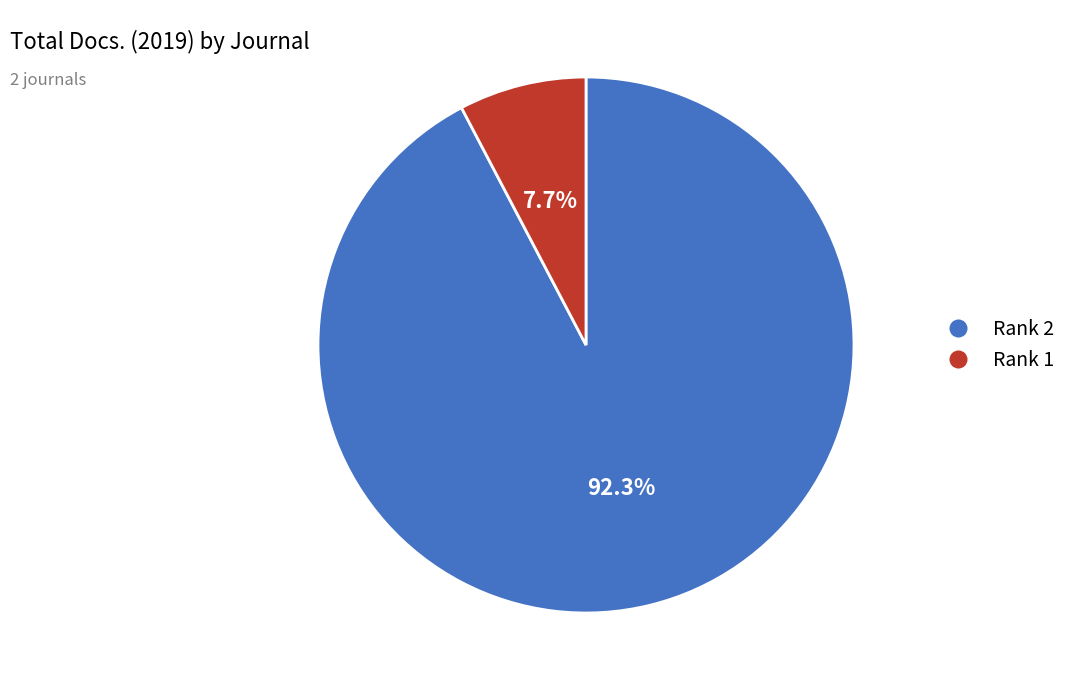

What is the majority slice?

Rank 2